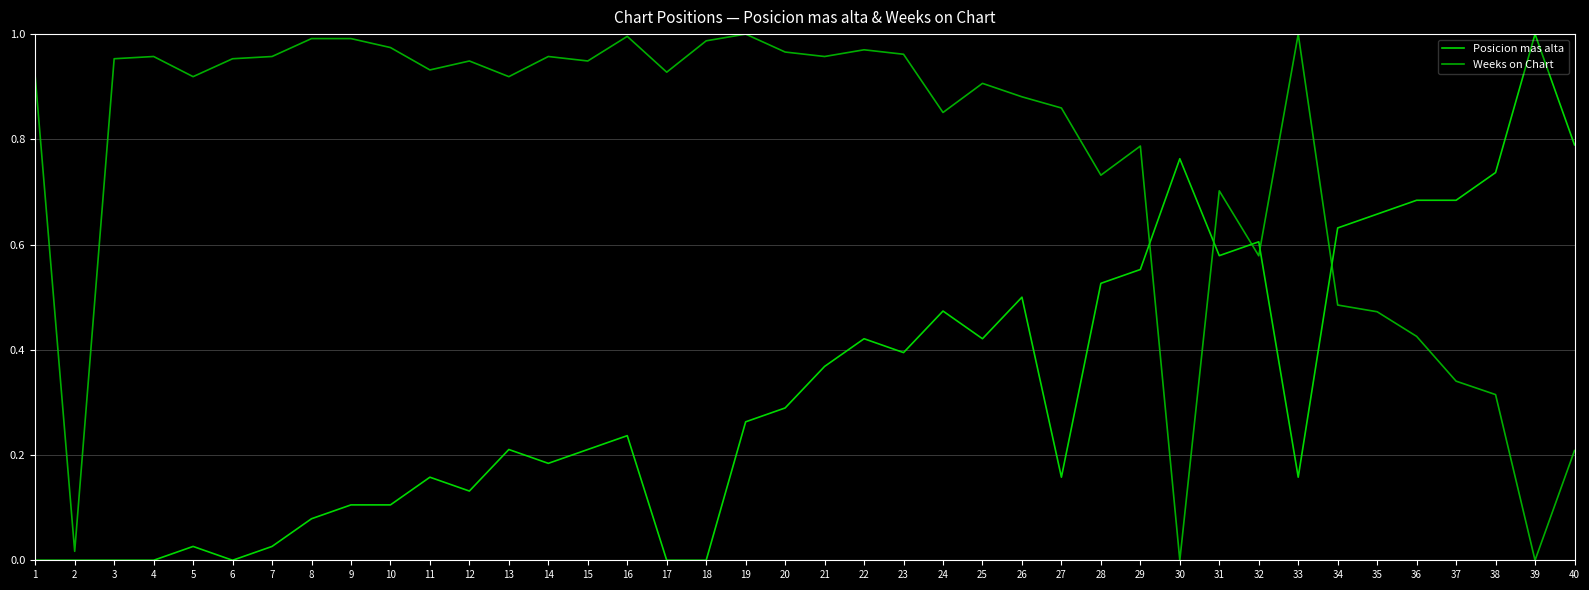

Between which two adjacent categories do Weeks on Chart and Posicion mas alta first intersect?

29 and 30